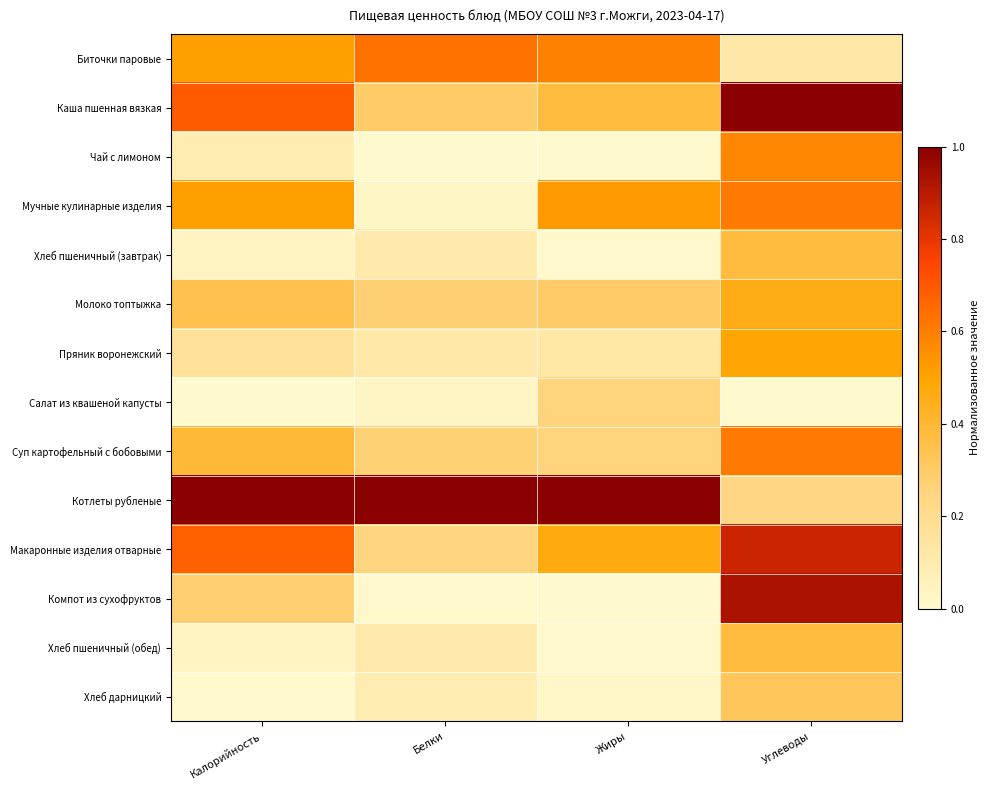

At which category is the sum across all series the highest?

Углеводы